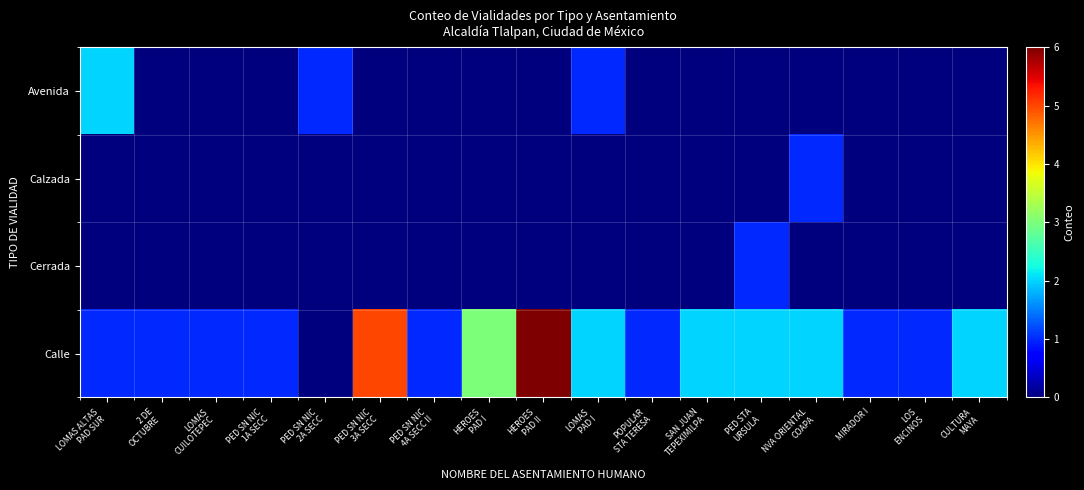

What is the greatest value displayed?

6